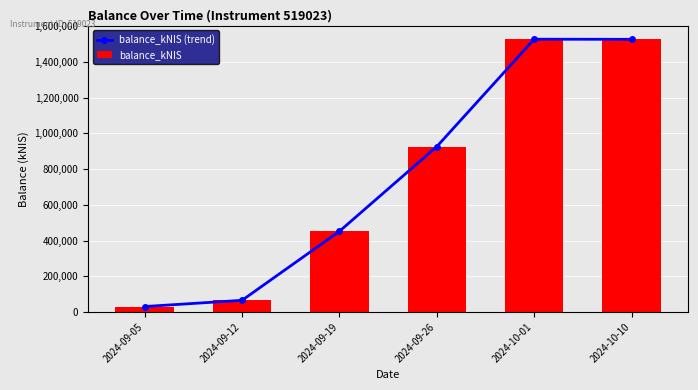

List the labels in order of balance_kNIS (trend) value, smallest first.

2024-09-05, 2024-09-12, 2024-09-19, 2024-09-26, 2024-10-10, 2024-10-01